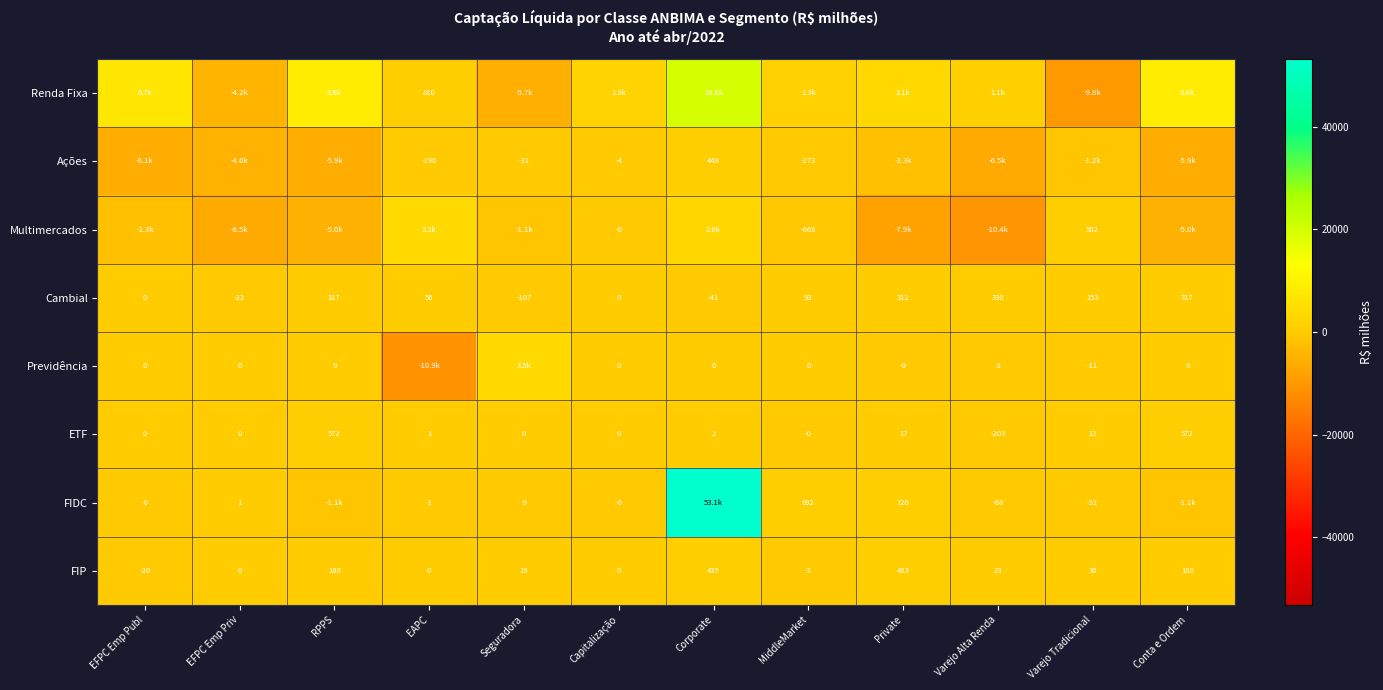

Which category has the highest value across all series?

Corporate